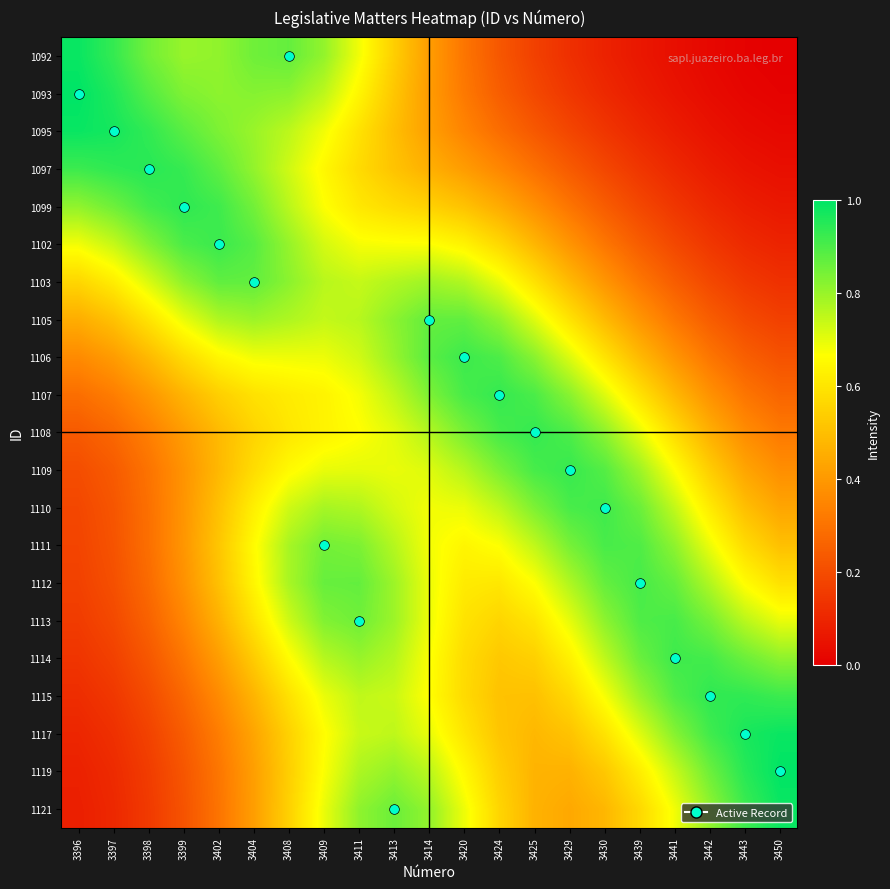

What is the total value across all series at 3439?

11.2